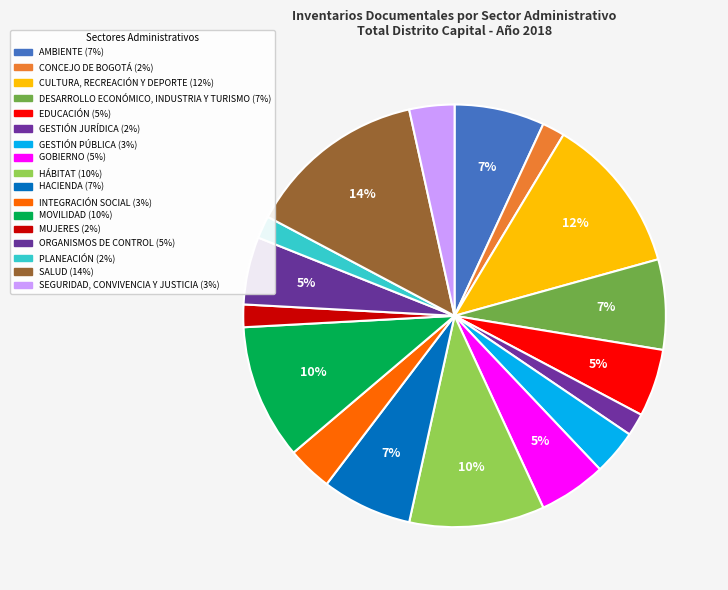

To the nearest percent, what portion does DESARROLLO ECONÓMICO, INDUSTRIA Y TURISMO represent?

7%